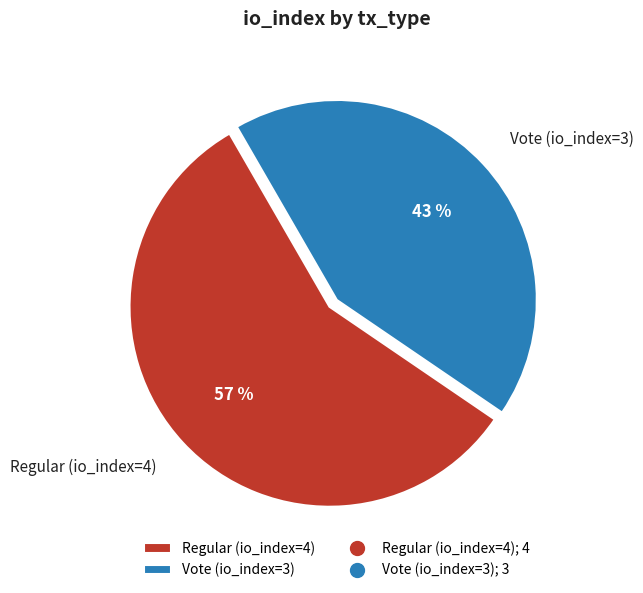

What is the largest slice in the pie chart?

Regular (io_index=4)